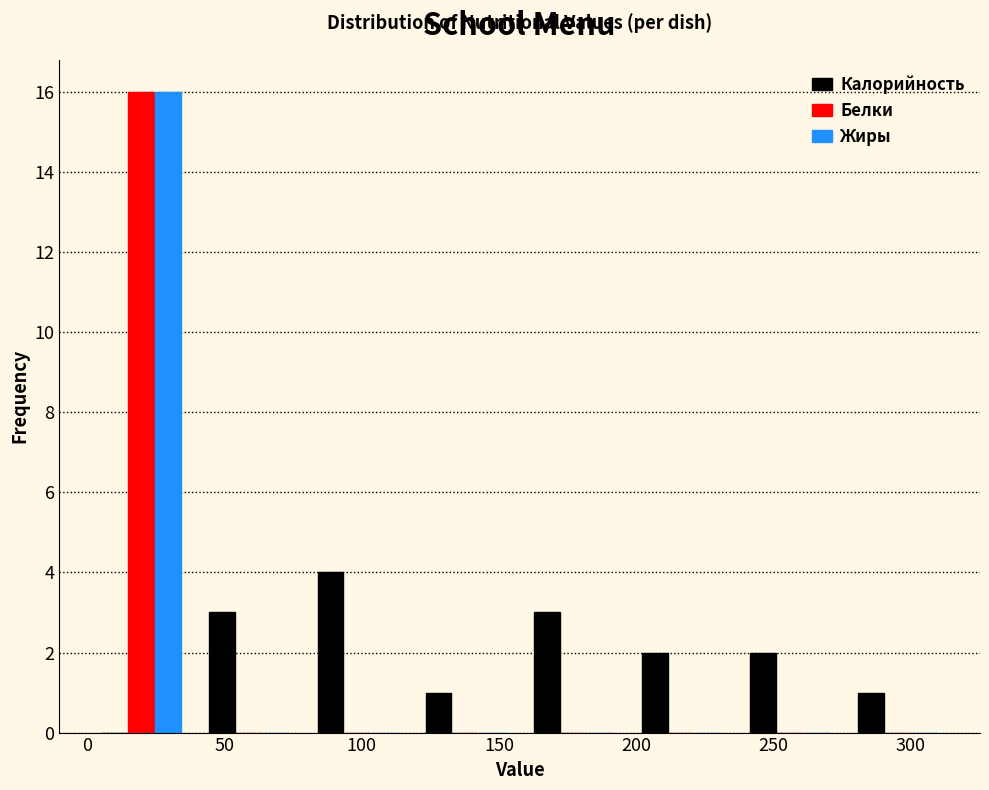

Reading left to right, list every range on the x-axis with the height of the bar of each series over it. Neither the bar edges nor the heights are printed on the chart, so give them approximately, as read against the axes.

0 to 40: Калорийность=0	Белки=16	Жиры=16
40 to 80: Калорийность=3	Белки=0	Жиры=0
80 to 120: Калорийность=4	Белки=0	Жиры=0
120 to 160: Калорийность=1	Белки=0	Жиры=0
160 to 195: Калорийность=3	Белки=0	Жиры=0
195 to 235: Калорийность=2	Белки=0	Жиры=0
235 to 275: Калорийность=2	Белки=0	Жиры=0
275 to 315: Калорийность=1	Белки=0	Жиры=0